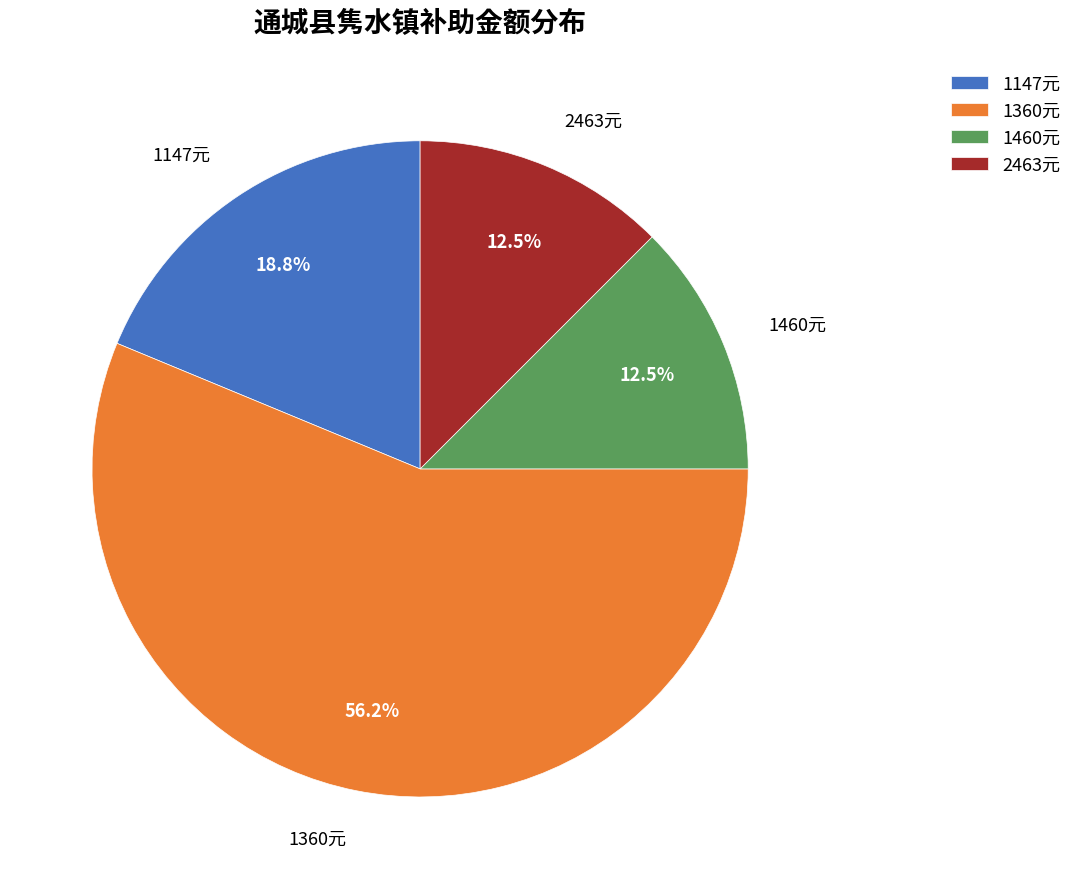

To the nearest percent, what is the average slice percentage?

25%